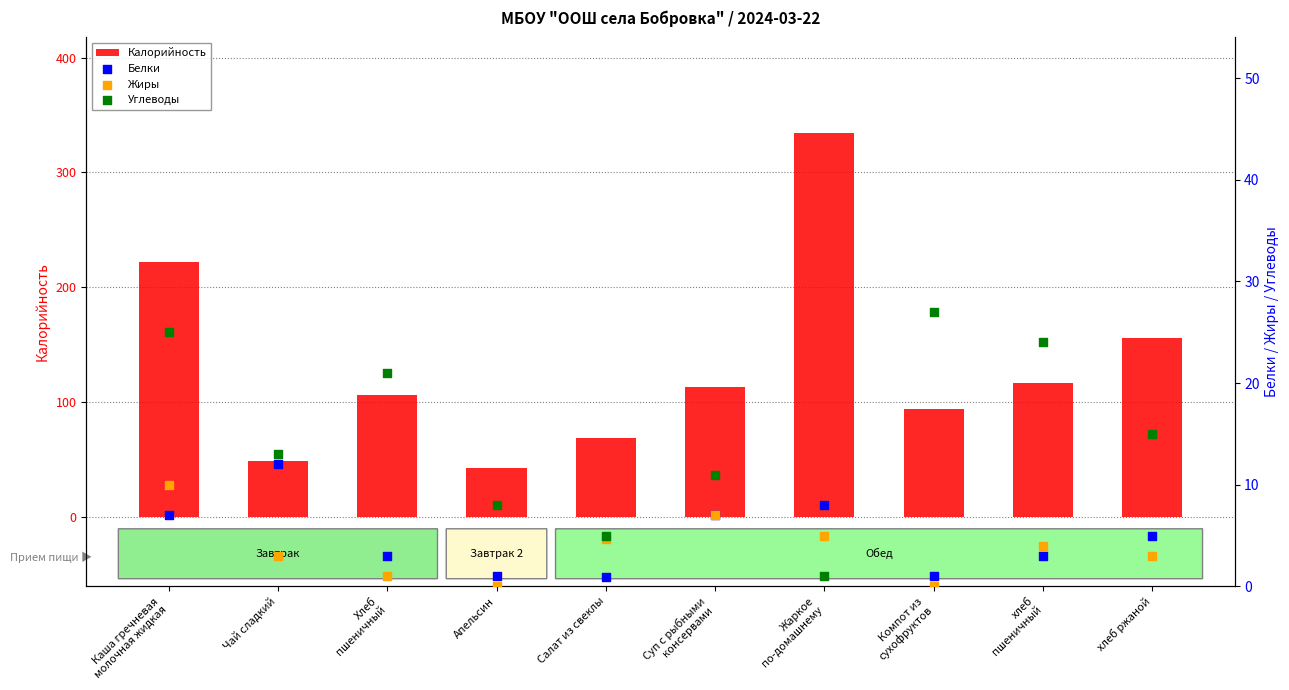

At which category is the sum across all series the highest?

Жаркое
по-домашнему